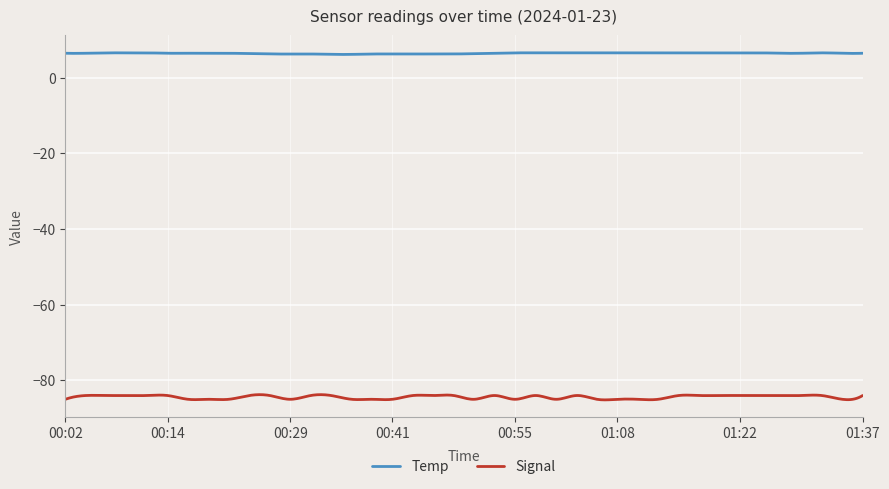

What is the average value of the Signal series?

-84.4